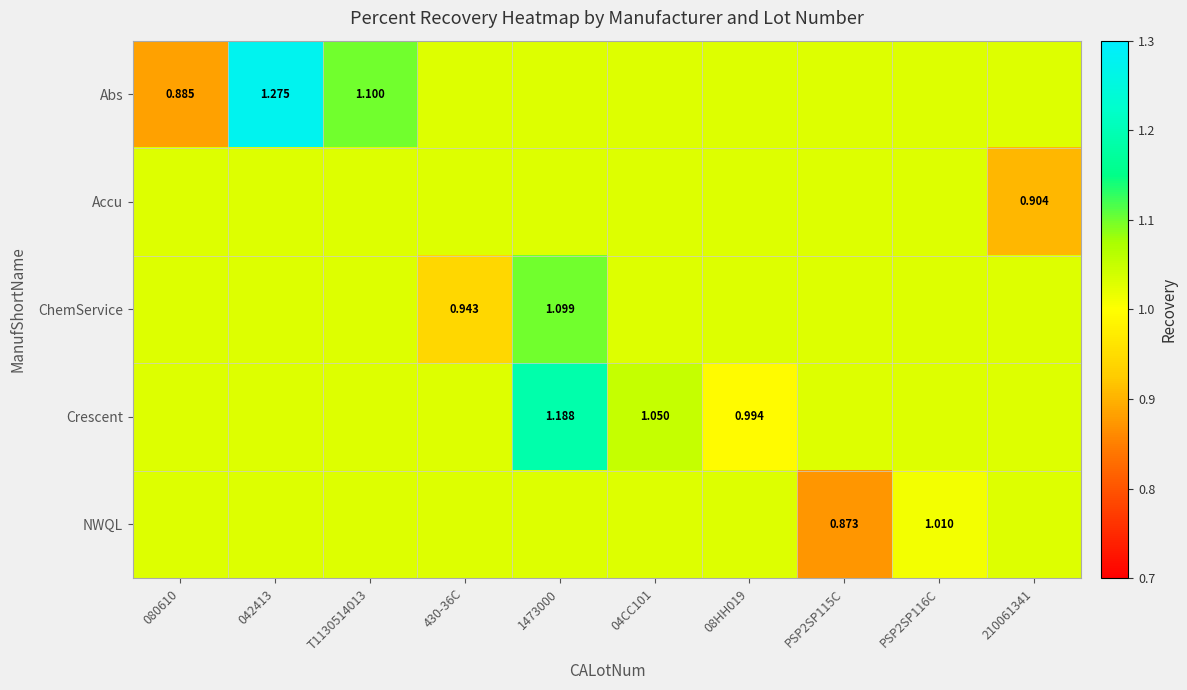

At which label is Crescent closest to 1?

08HH019